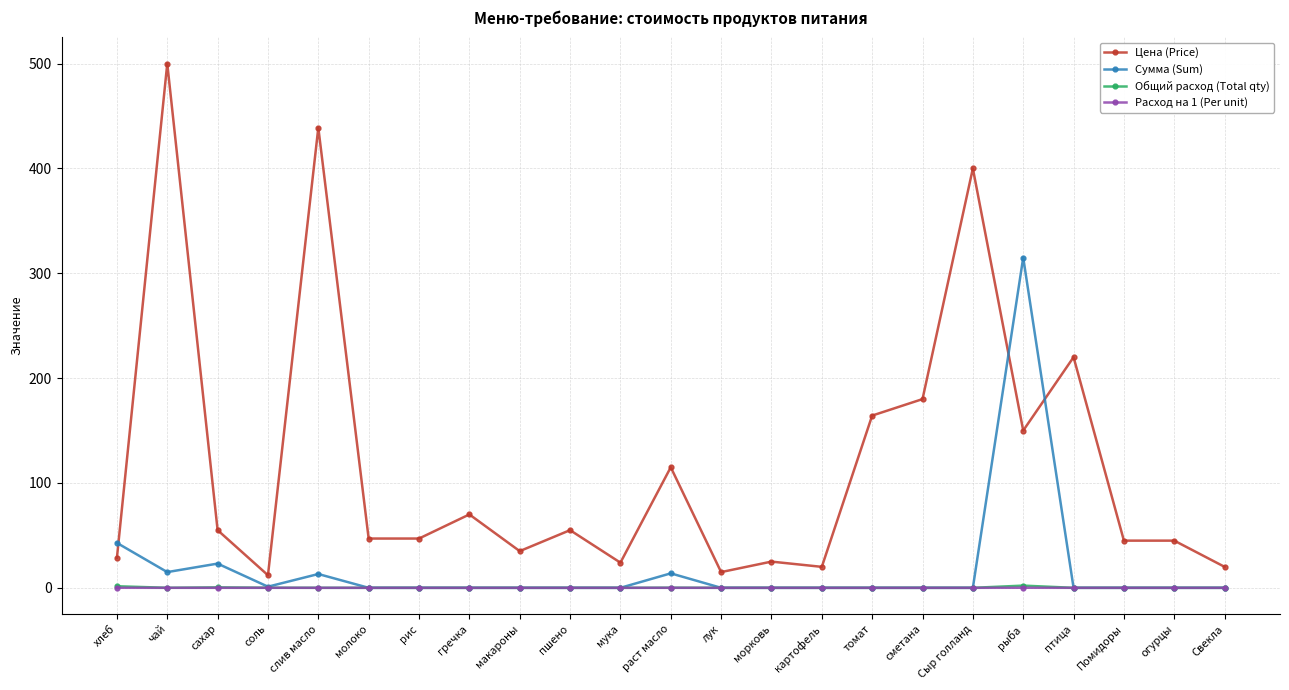

Which series has the widest spread of values?

Цена (Price)